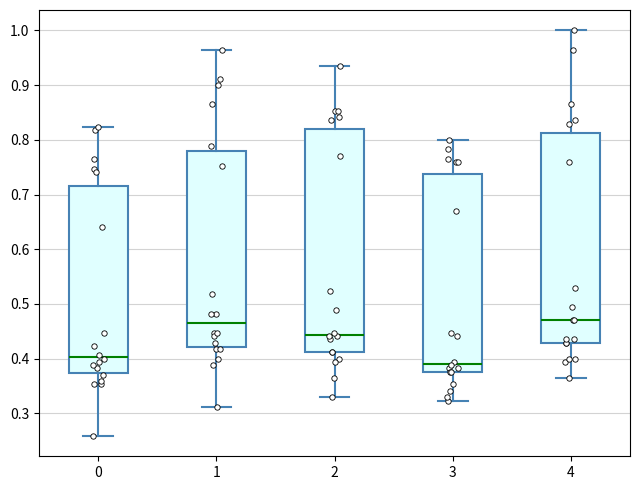

Reading left to right, transcribe this box plot: for each box, give where its median line is, the range the box spans, and where its two whiskers end, as read against the y-axis. The values are not printed on the chart, so give them approximately, as read against the axis.

0: median 0.40, box 0.37 to 0.72, whiskers 0.26 to 0.82
1: median 0.46, box 0.42 to 0.78, whiskers 0.31 to 0.96
2: median 0.44, box 0.41 to 0.82, whiskers 0.33 to 0.94
3: median 0.39, box 0.38 to 0.74, whiskers 0.32 to 0.80
4: median 0.47, box 0.43 to 0.81, whiskers 0.36 to 1.00